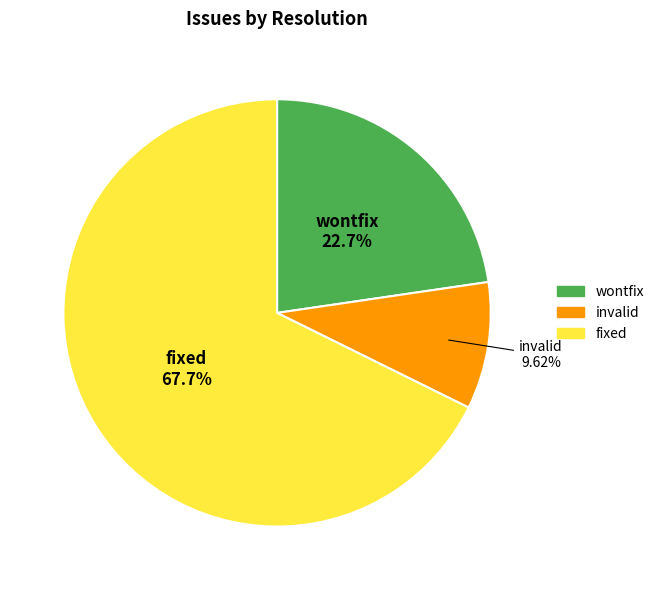

How many segments does this pie chart have?

3